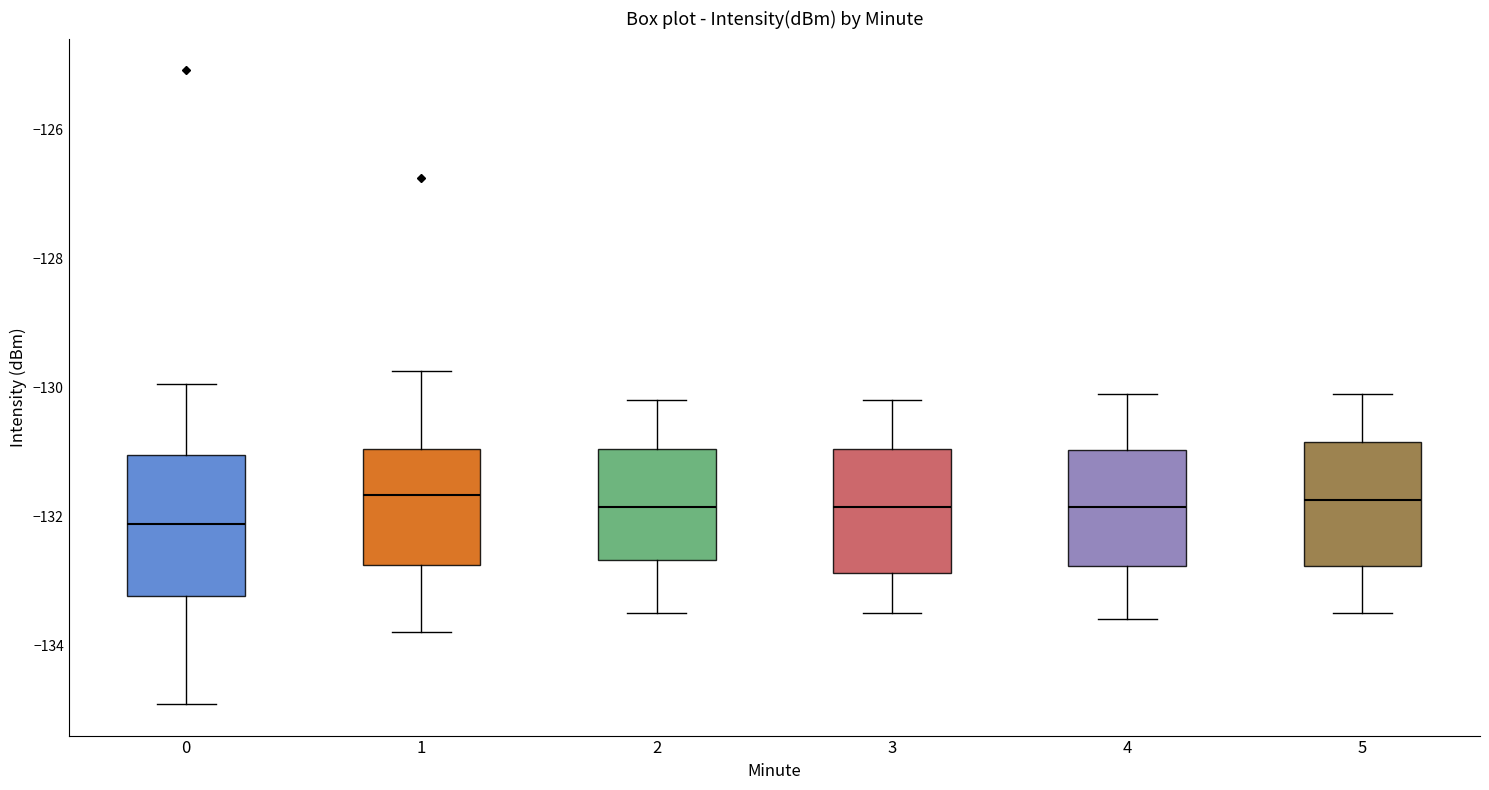

Which box has the lowest median line?

0